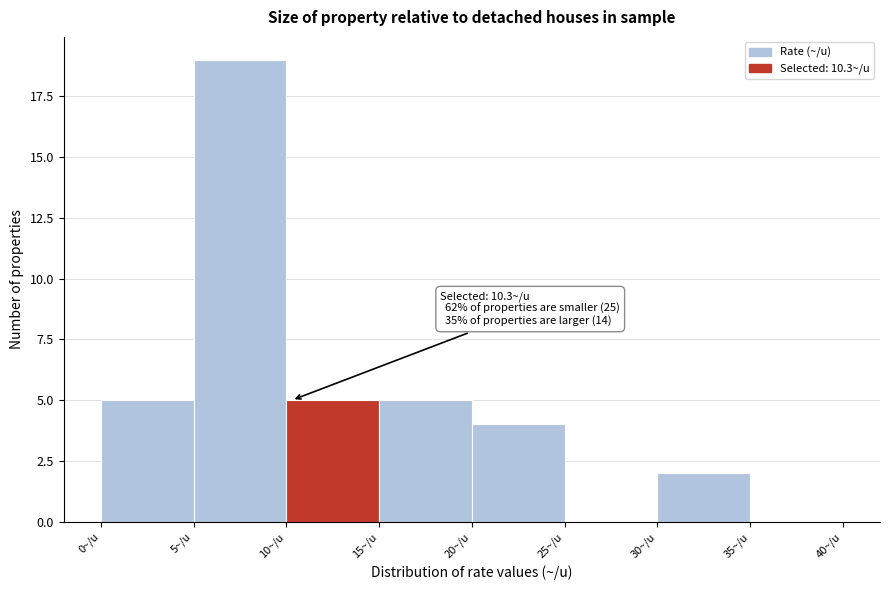

Over which range of the x-axis is the bar tallest?

5 to 10